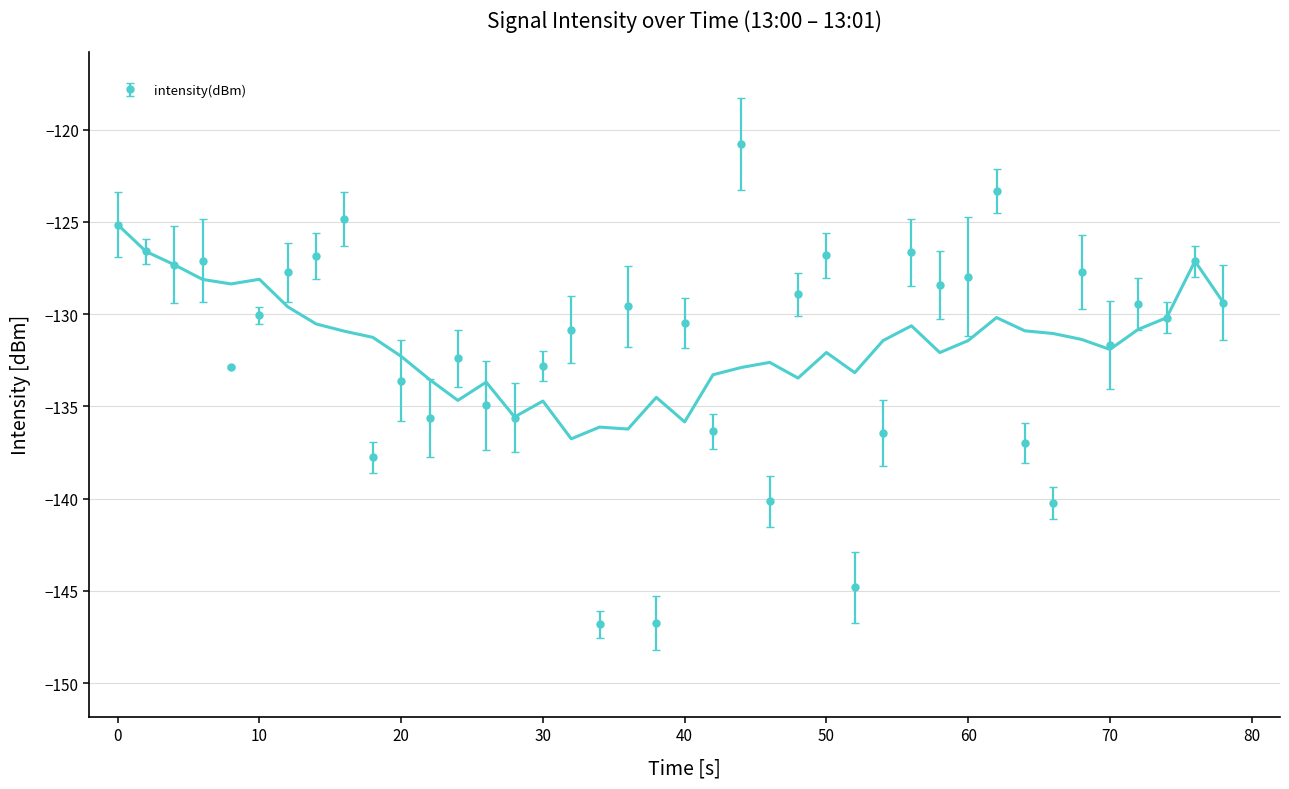

Does the chart have visible grid lines?

Yes